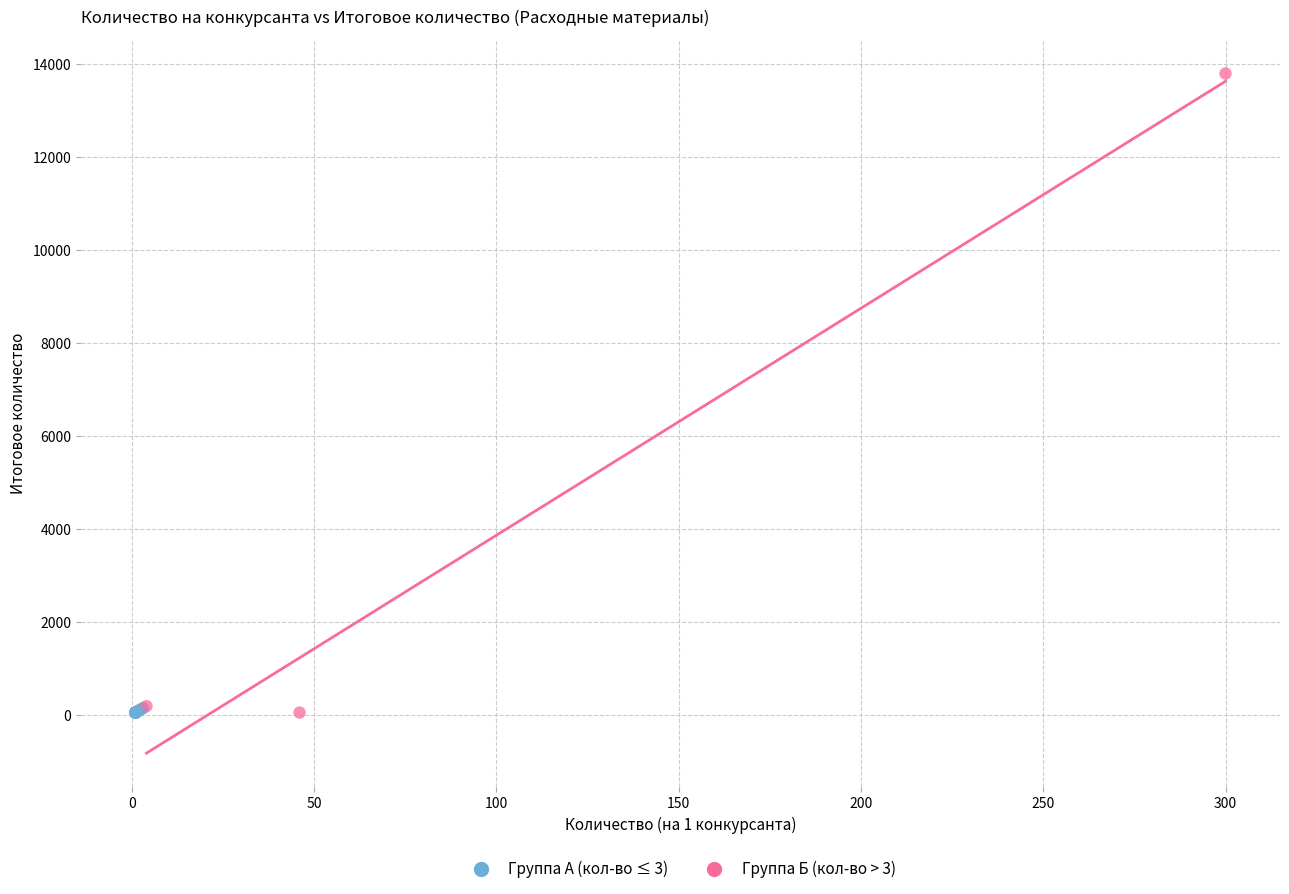

Which series has the widest spread of Y values?

Группа Б (кол-во > 3)